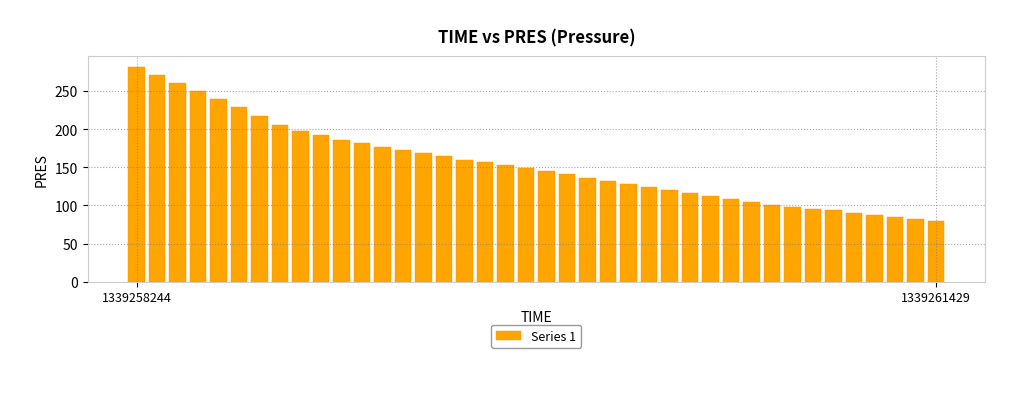

Count the number of values greater than 149.

20